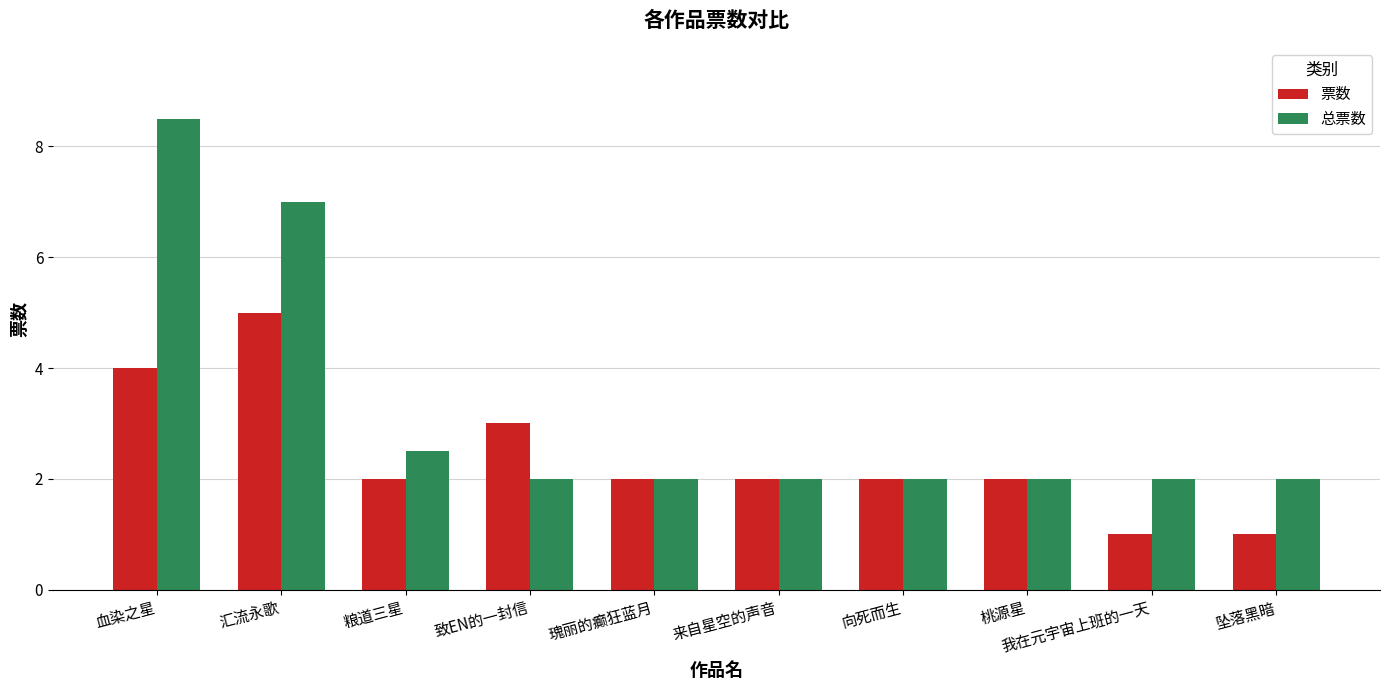

How many 票数 values are between 2 and 3?

6